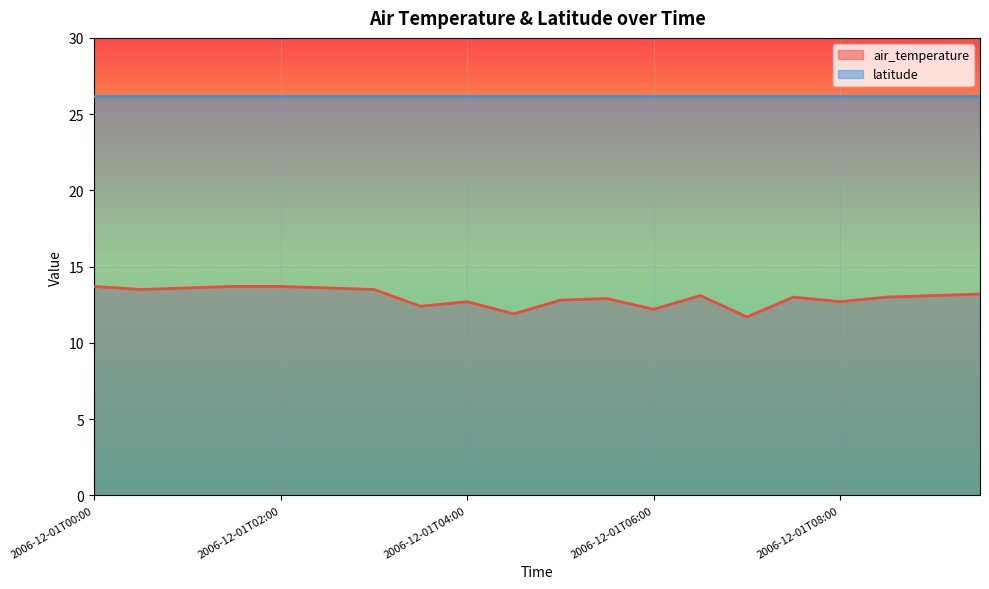

What position from the right is 2006-12-01T07:00?

6